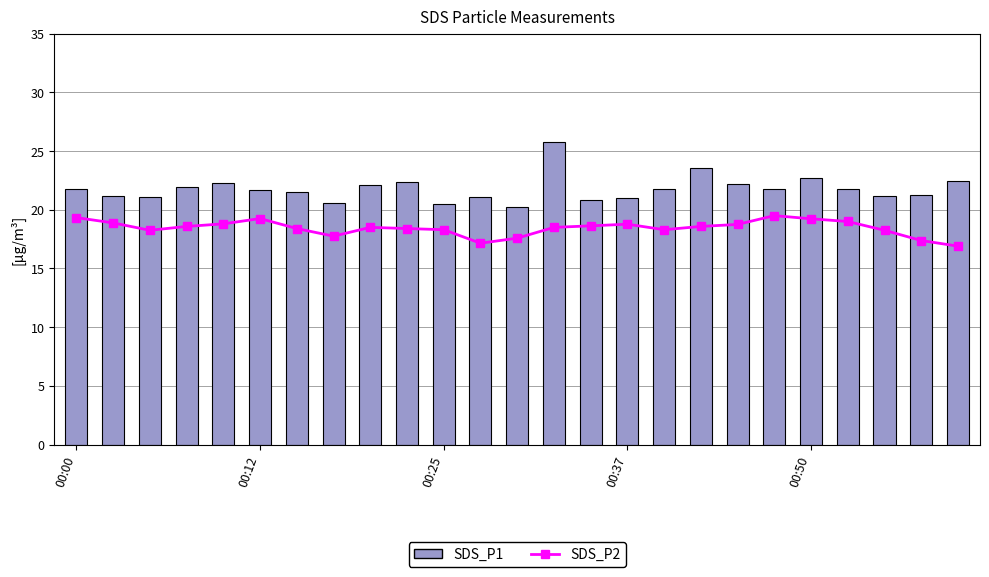

The value of SDS_P1 at 18 is 5.5. True or false?

False